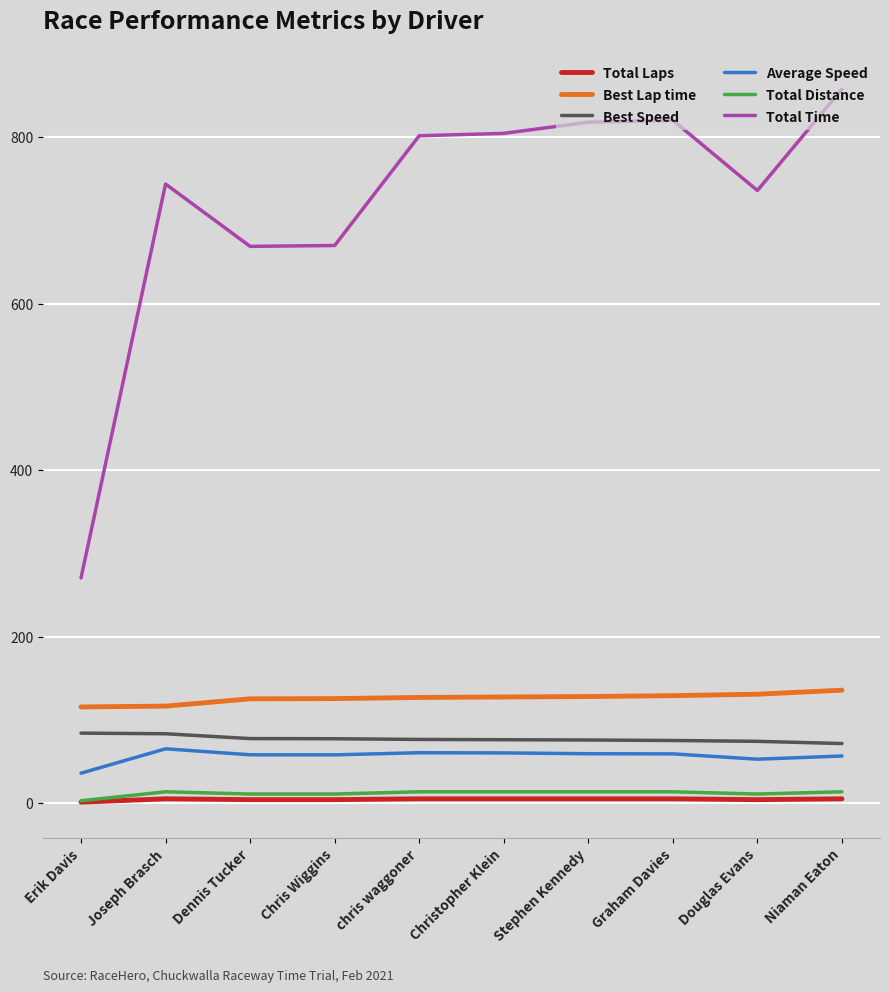

True or false: Total Distance and Average Speed intersect in this chart.

False